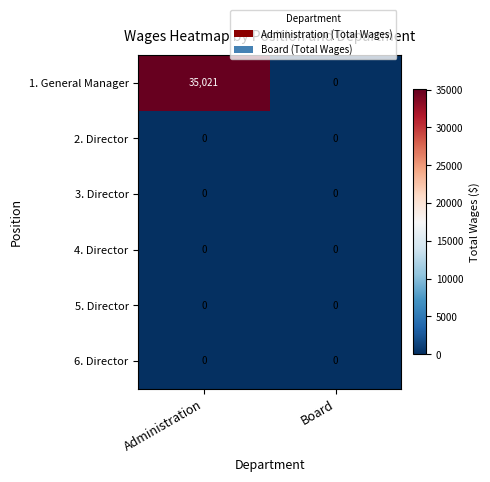

At how many categories does at least one series exceed 13045?

1